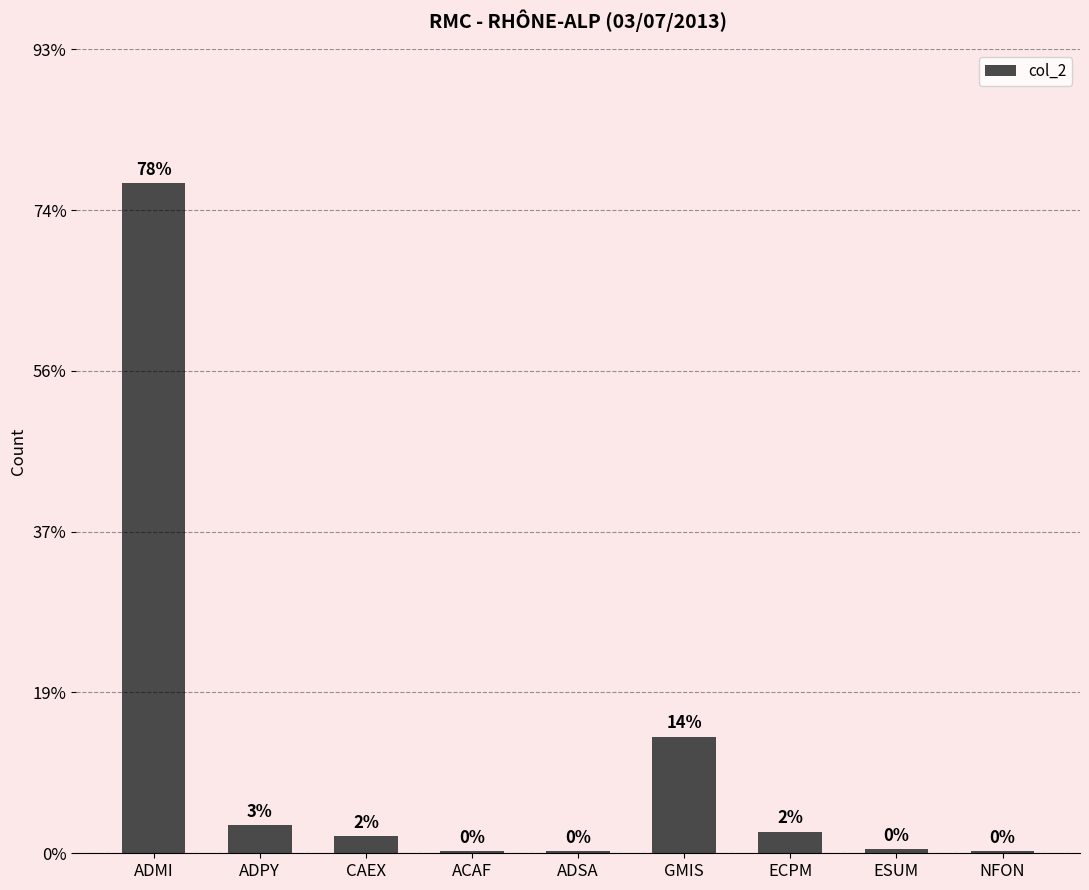

What is the ratio of the value at ADSA to the value at ADPY?

0.1